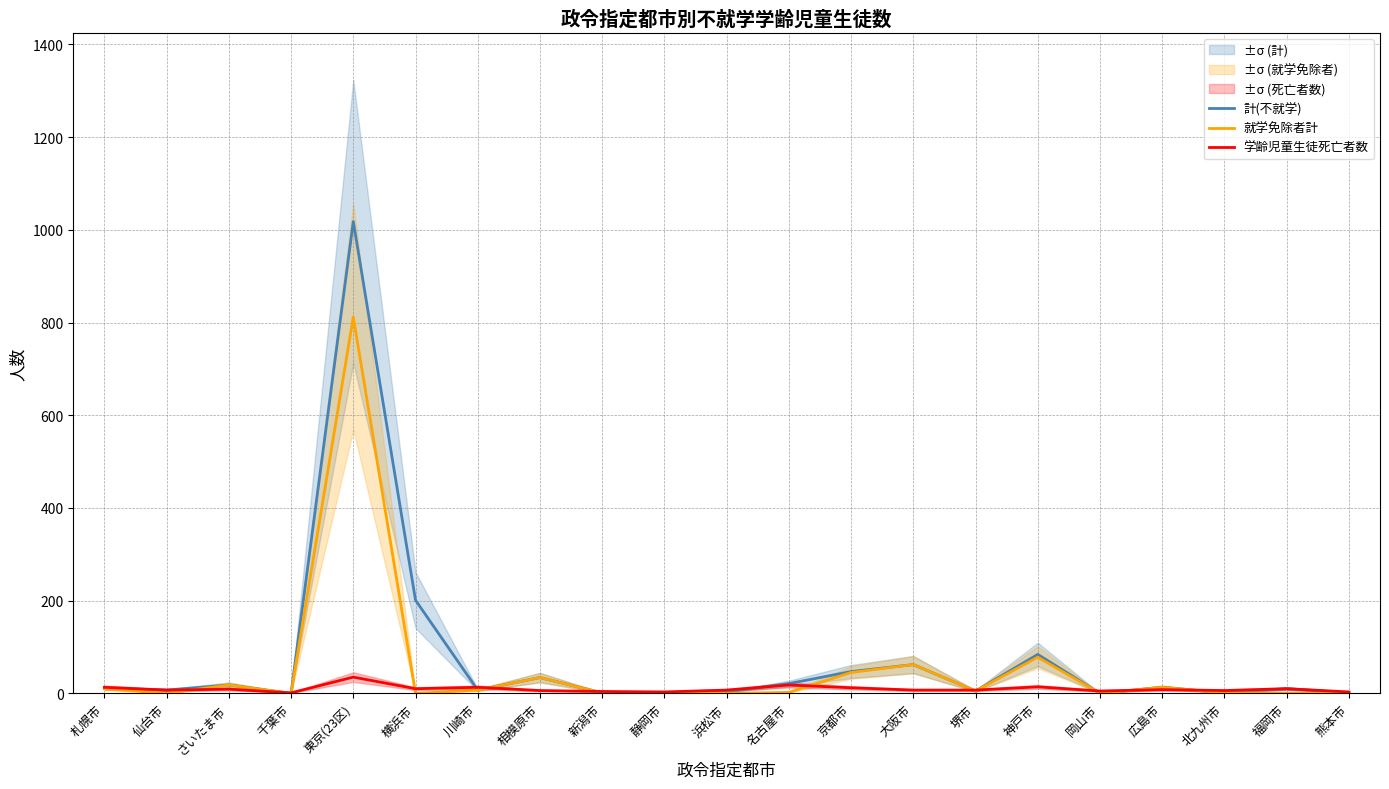

Which label corresponds to the largest value in the chart?

東京(23区)